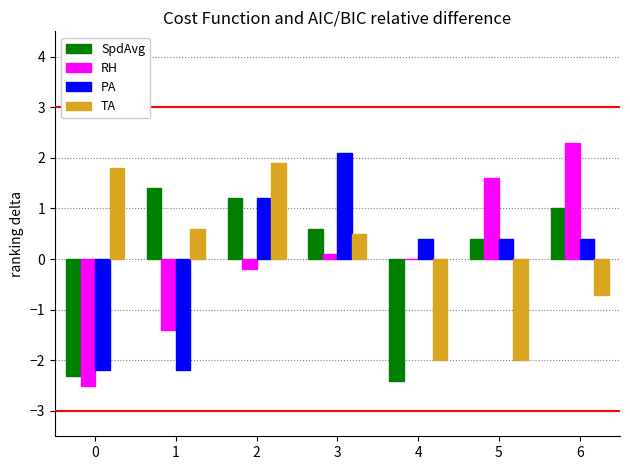

True or false: RH has a value of -2.5 at 0.

True